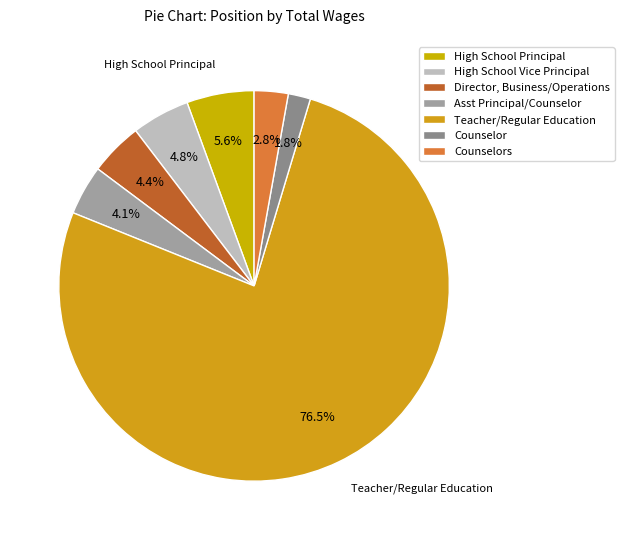

Combined, what portion of the pie is Counselors and Asst Principal/Counselor?

6.9%